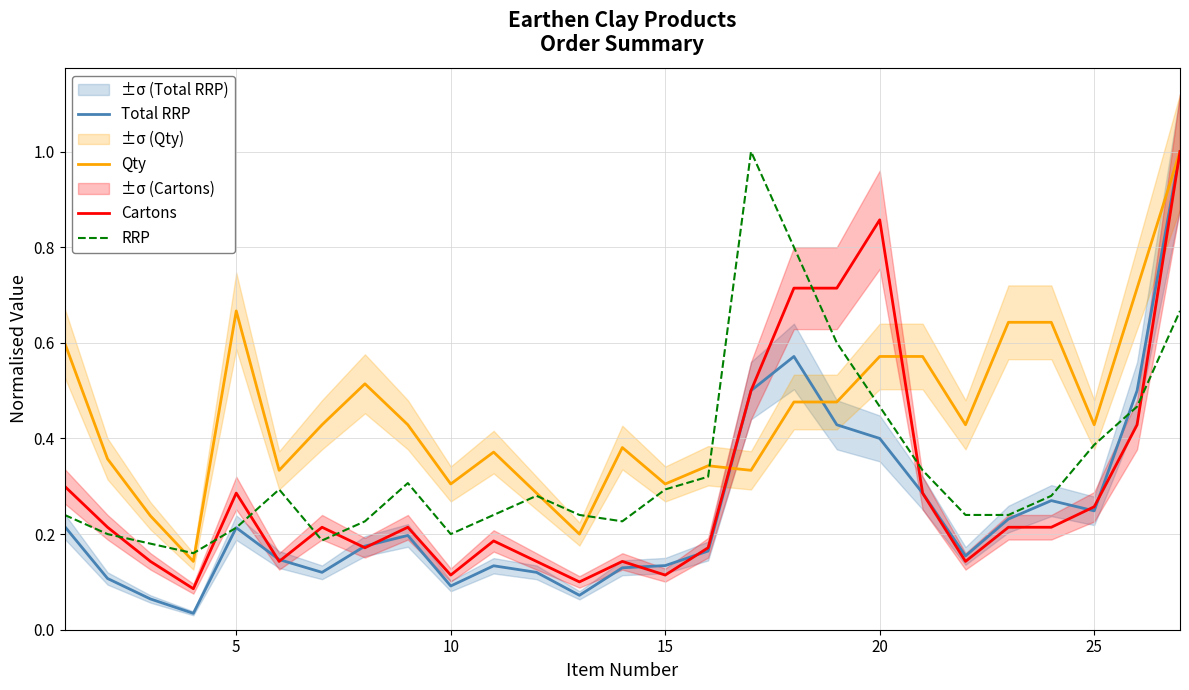

What is the average value of the Total RRP series?

0.2